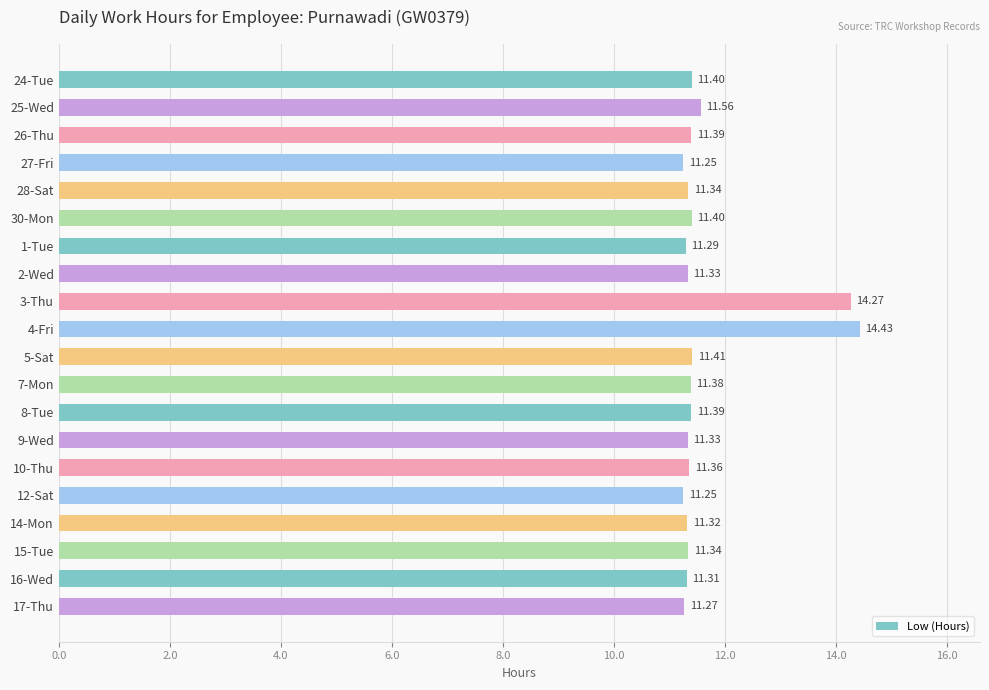

What is the sum of the values at 9-Wed and 27-Fri?

22.6